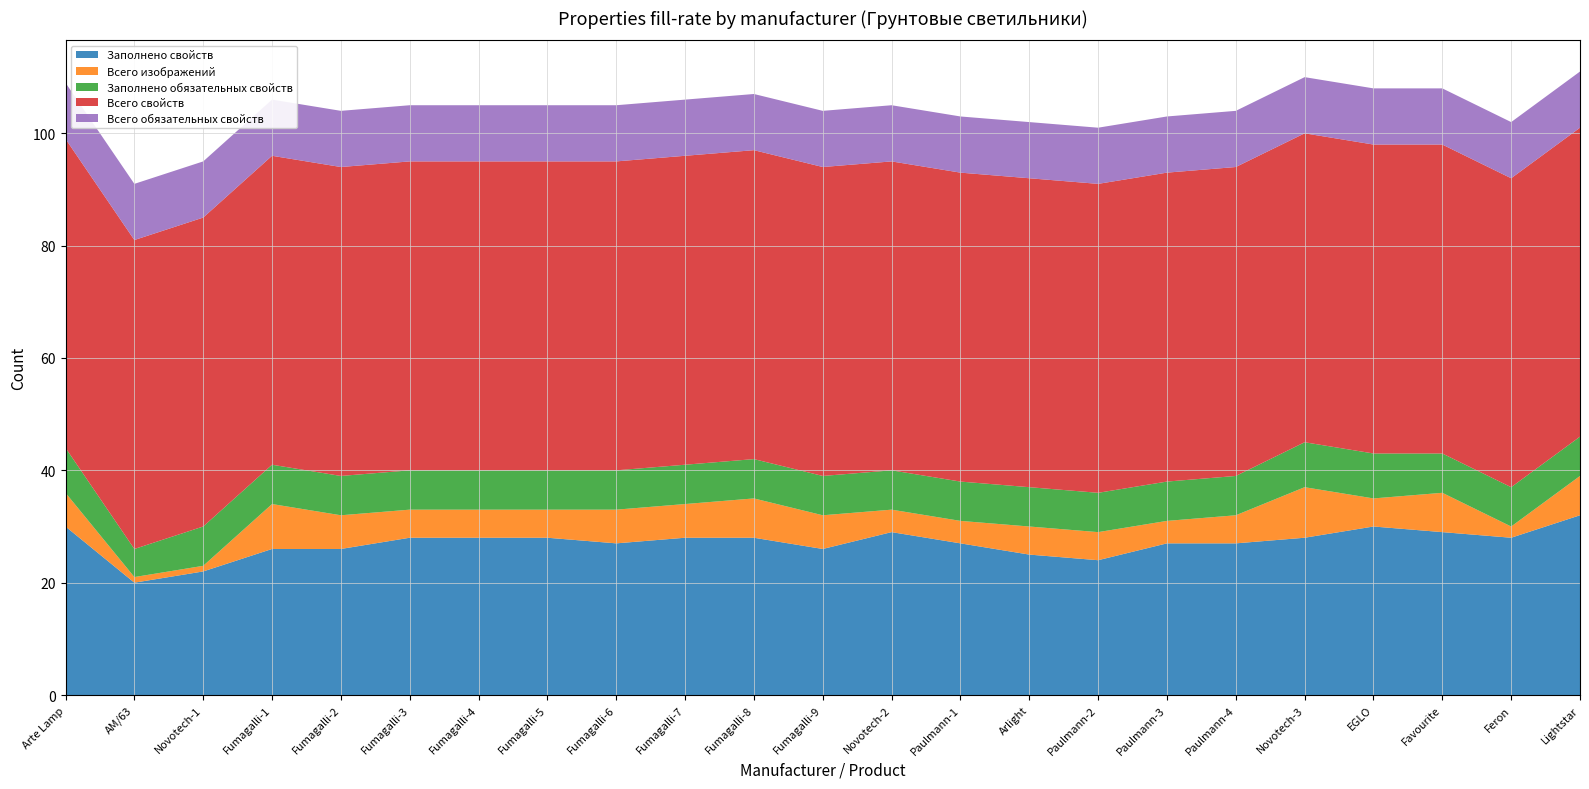

Reading left to right, extract all data points from this chart.

Заполнено свойств: 30	20	22	26	26	28	28	28	27	28	28	26	29	27	25	24	27	27	28	30	29	28	32
Всего изображений: 6	1	1	8	6	5	5	5	6	6	7	6	4	4	5	5	4	5	9	5	7	2	7
Заполнено обязательных свойств: 8	5	7	7	7	7	7	7	7	7	7	7	7	7	7	7	7	7	8	8	7	7	7
Всего свойств: 55	55	55	55	55	55	55	55	55	55	55	55	55	55	55	55	55	55	55	55	55	55	55
Всего обязательных свойств: 10	10	10	10	10	10	10	10	10	10	10	10	10	10	10	10	10	10	10	10	10	10	10